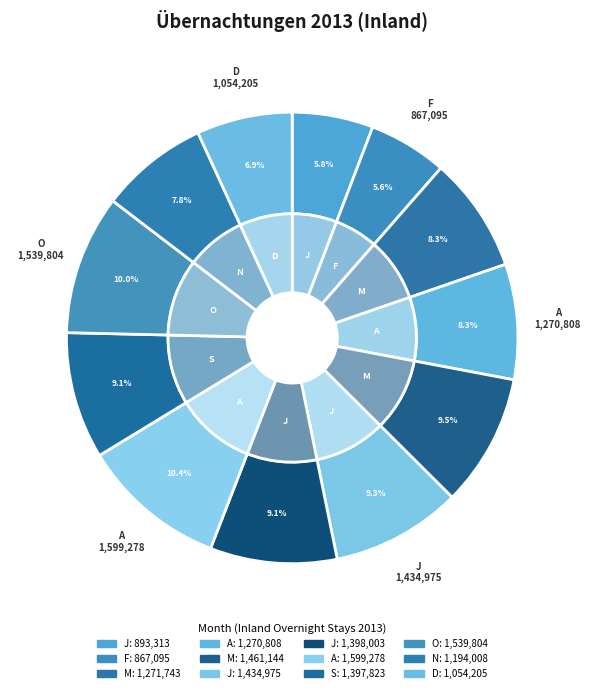

Does N represent more than half of the total?

No